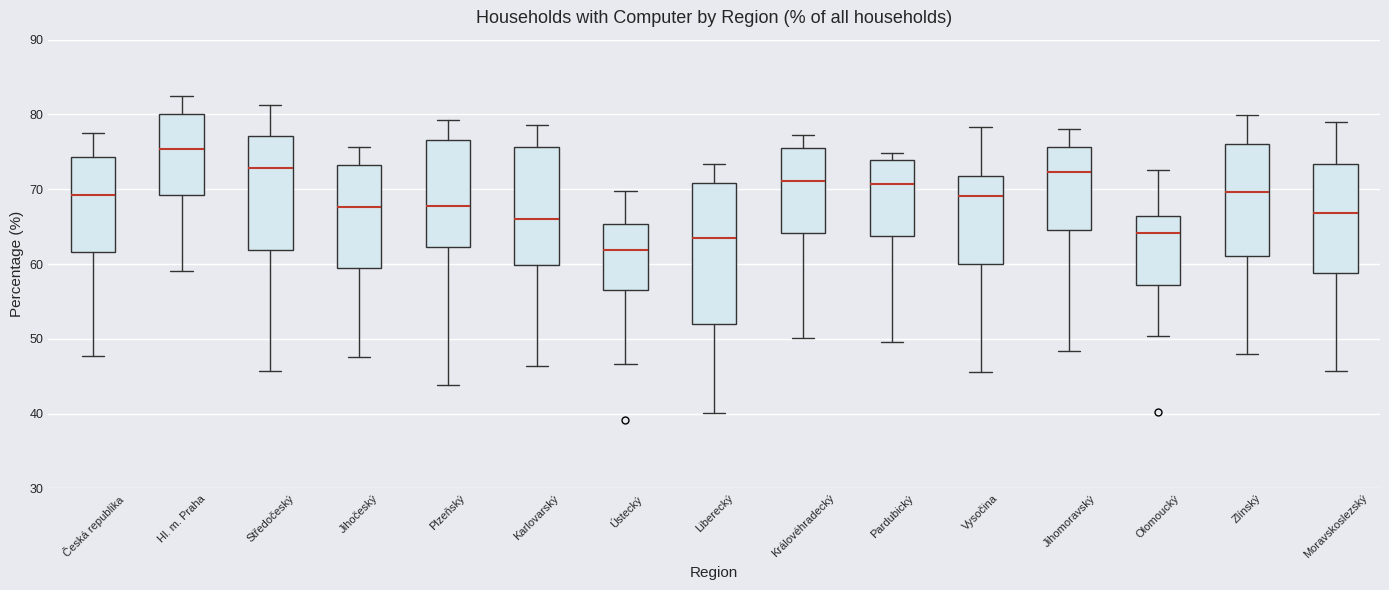

Reading left to right, transcribe this box plot: for each box, give where its median line is, the range the box spans, and where its two whiskers end, as read against the y-axis. The values are not printed on the chart, so give them approximately, as read against the axis.

Česká republika: median 69, box 62 to 74, whiskers 48 to 78
Hl. m. Praha: median 75, box 69 to 80, whiskers 59 to 83
Středočeský: median 73, box 62 to 77, whiskers 46 to 81
Jihočeský: median 68, box 60 to 73, whiskers 48 to 76
Plzeňský: median 68, box 62 to 77, whiskers 44 to 79
Karlovarský: median 66, box 60 to 76, whiskers 46 to 79
Ústecký: median 62, box 56 to 65, whiskers 47 to 70
Liberecký: median 63, box 52 to 71, whiskers 40 to 73
Královéhradecký: median 71, box 64 to 75, whiskers 50 to 77
Pardubický: median 71, box 64 to 74, whiskers 50 to 75
Vysočina: median 69, box 60 to 72, whiskers 46 to 78
Jihomoravský: median 72, box 65 to 76, whiskers 48 to 78
Olomoucký: median 64, box 57 to 66, whiskers 50 to 73
Zlínský: median 70, box 61 to 76, whiskers 48 to 80
Moravskoslezský: median 67, box 59 to 73, whiskers 46 to 79